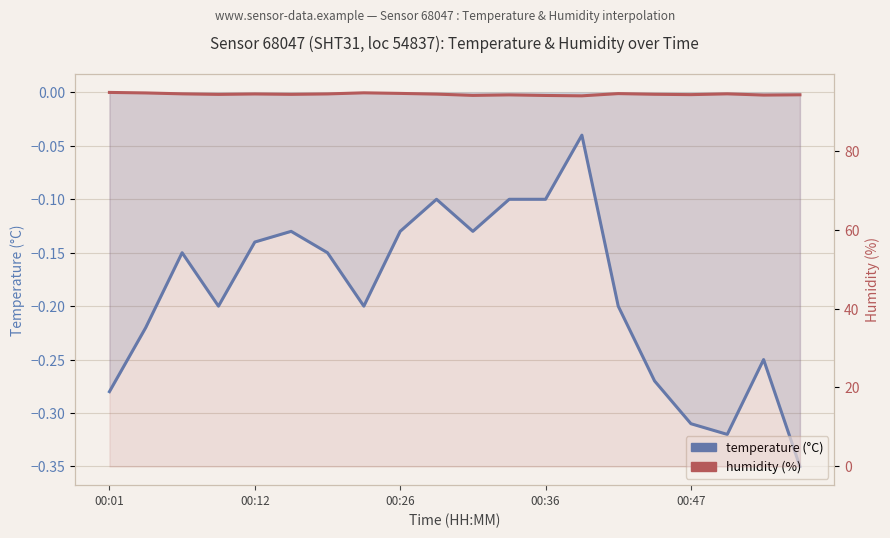

Reading left to right, list all the values displayed in this chart.

temperature: -0.3	-0.2	-0.1	-0.2	-0.1	-0.1	-0.1	-0.2	-0.1	-0.1	-0.1	-0.1	-0.1	-0.0	-0.2	-0.3	-0.3	-0.3	-0.2	-0.3
humidity: 94.7	94.6	94.4	94.2	94.3	94.2	94.3	94.6	94.5	94.3	94.0	94.1	94.0	93.9	94.4	94.2	94.2	94.4	94.0	94.1